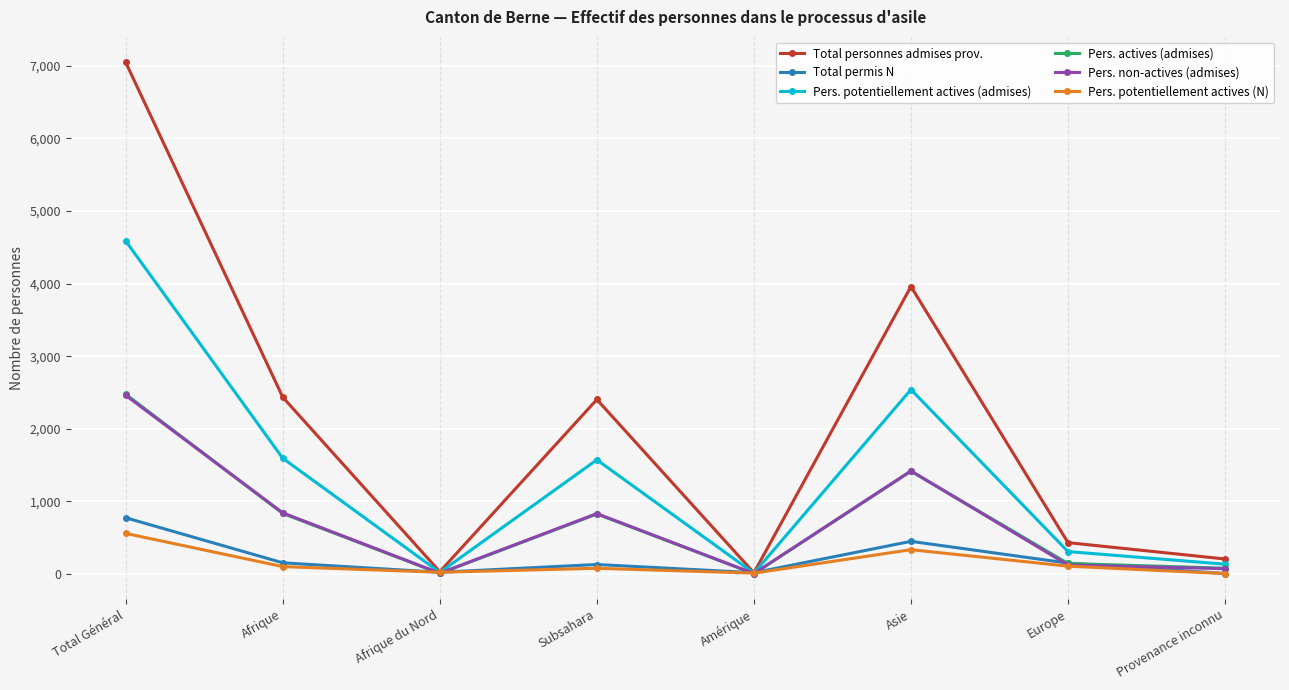

In Total personnes admises prov., how many points are higher than both neighbors (excluding endpoints)?

2